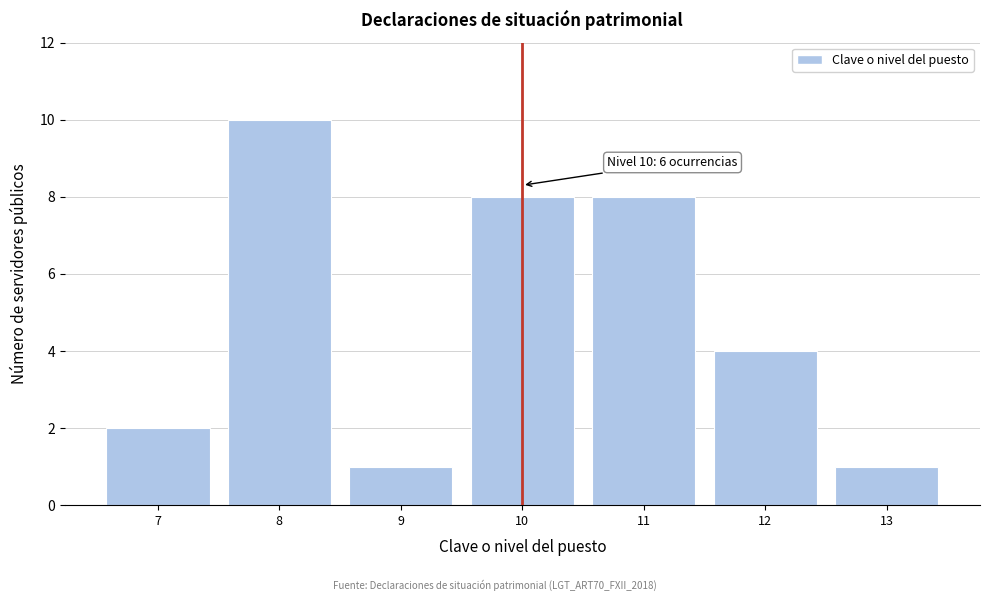

Reading left to right, list all the values displayed in this chart.

7=2	8=10	9=1	10=8	11=8	12=4	13=1